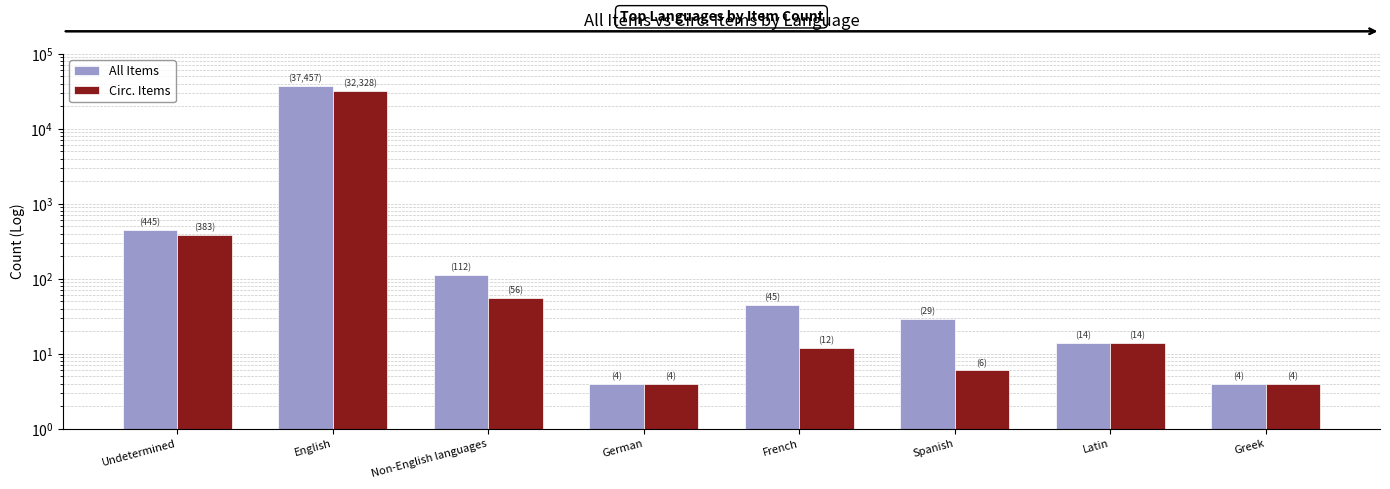

How many groups of bars are there?

8